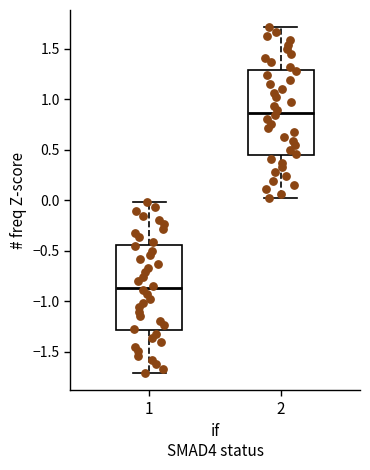

Reading left to right, transcribe this box plot: for each box, give where its median line is, the range the box spans, and where its two whiskers end, as read against the y-axis. The values are not printed on the chart, so give them approximately, as read against the axis.

1: median -0.85, box -1.30 to -0.45, whiskers -1.70 to 0.00
2: median 0.85, box 0.45 to 1.30, whiskers 0.00 to 1.70